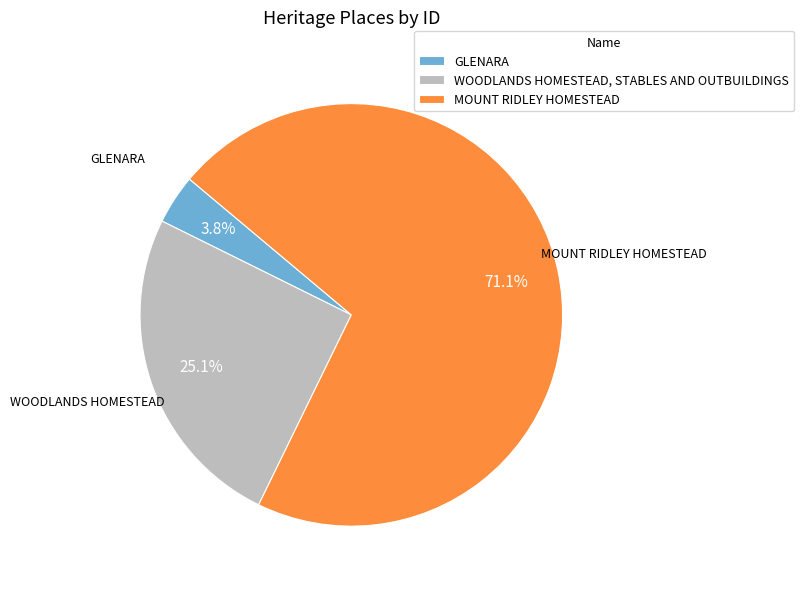

Which category has the smallest portion of the pie?

GLENARA